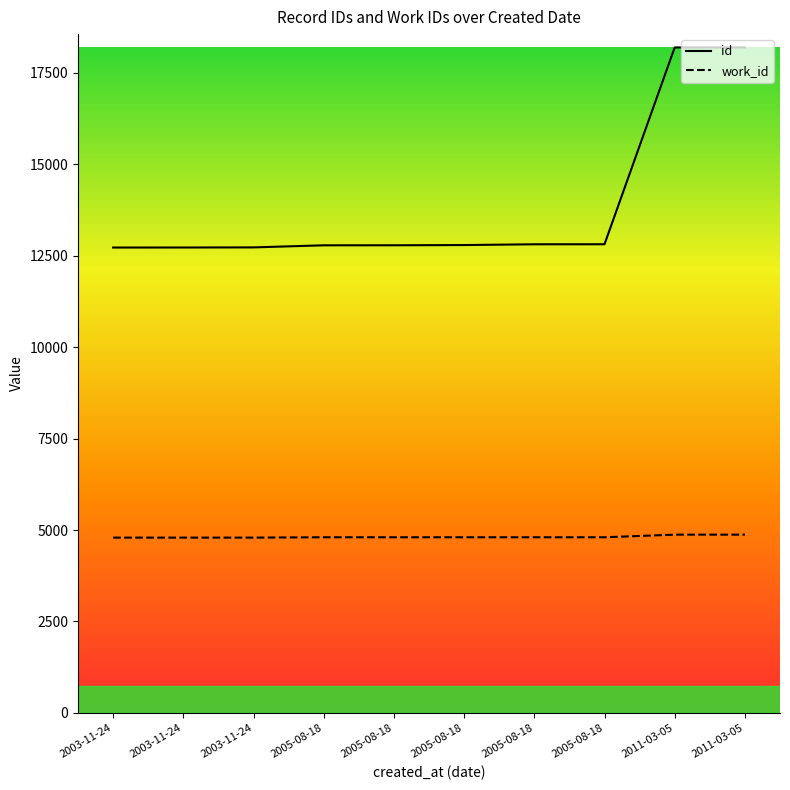

What are all the series names shown in the legend?

id, work_id